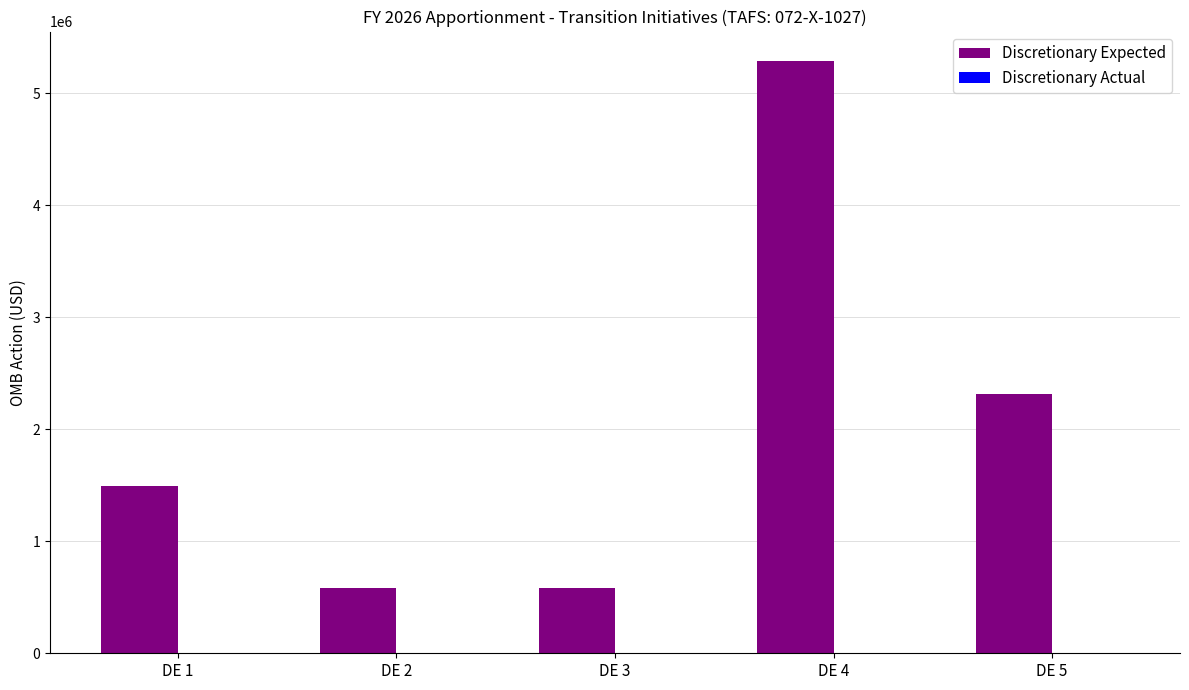

What is the greatest value displayed?

5287024